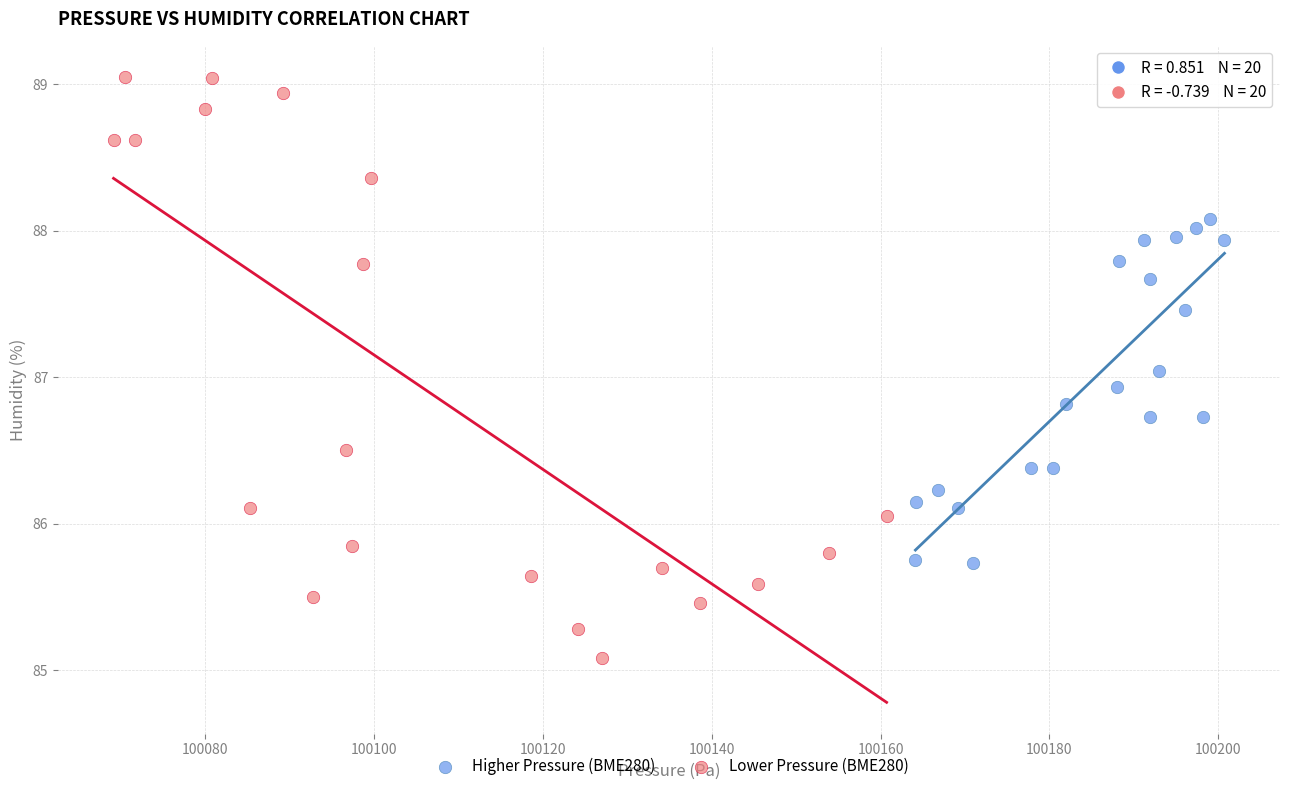

Which series contains the lowest Y value?

Lower Pressure (BME280)